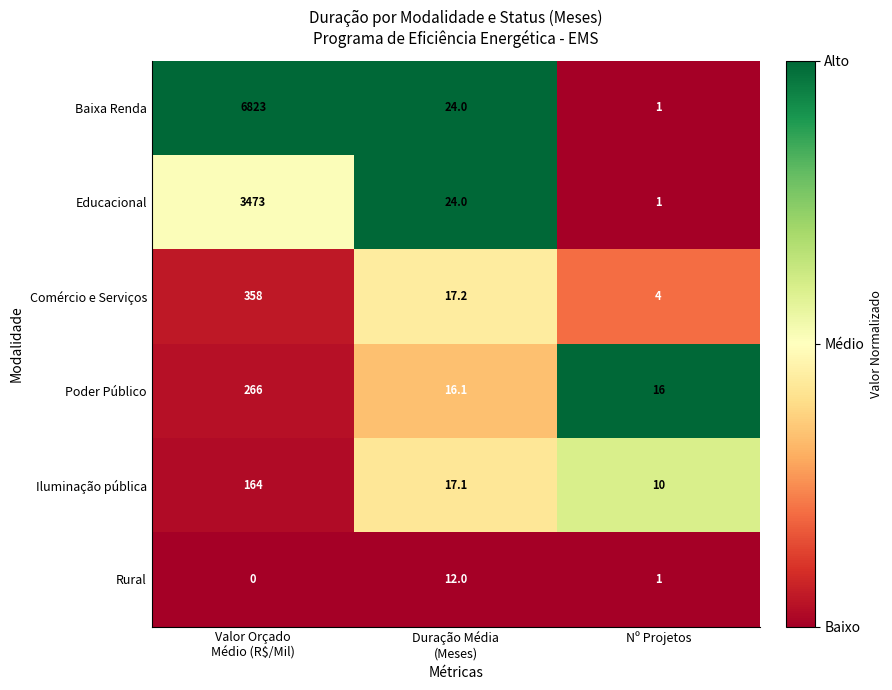

How many data points does each series have?

3